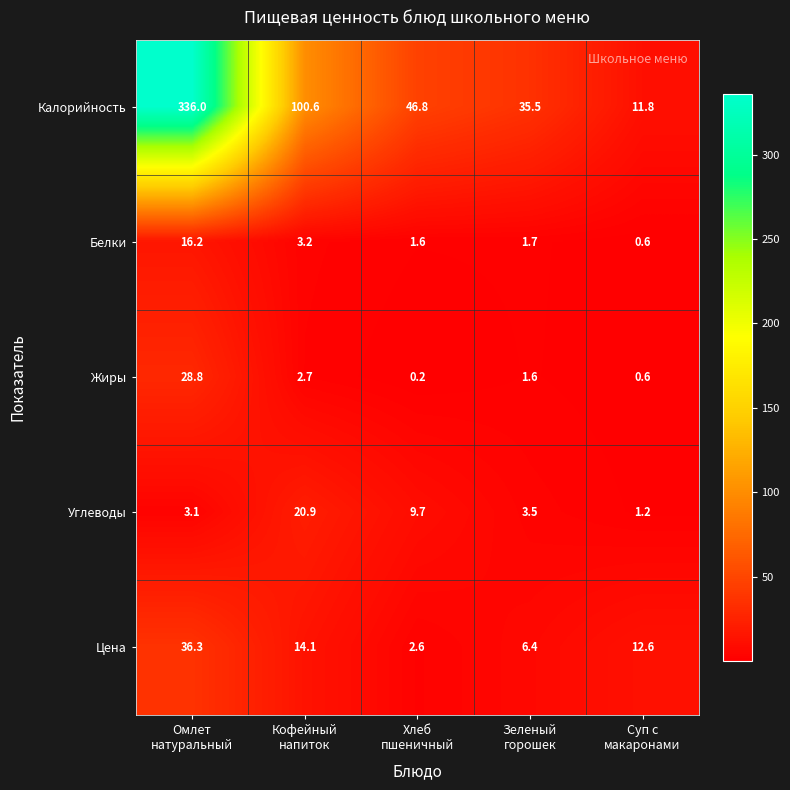

List the series in order of their peak value, lowest first.

Белки, Углеводы, Жиры, Цена, Калорийность